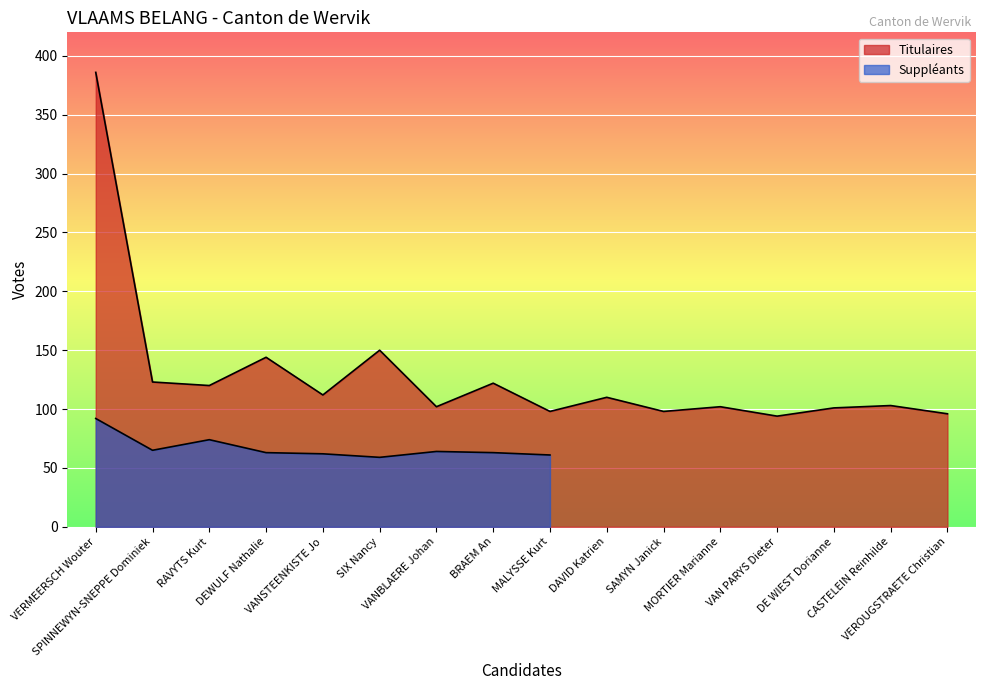

Reading left to right, extract all data points from this chart.

VERMEERSCH Wouter=386	SPINNEWYN-SNEPPE Dominiek=123	RAVYTS Kurt=120	DEWULF Nathalie=144	VANSTEENKISTE Jo=112	SIX Nancy=150	VANBLAERE Johan=102	BRAEM An=122	MALYSSE Kurt=98	DAVID Katrien=110	SAMYN Janick=98	MORTIER Marianne=102	VAN PARYS Dieter=94	DE WIEST Dorianne=101	CASTELEIN Reinhilde=103	VEROUGSTRAETE Christian=96